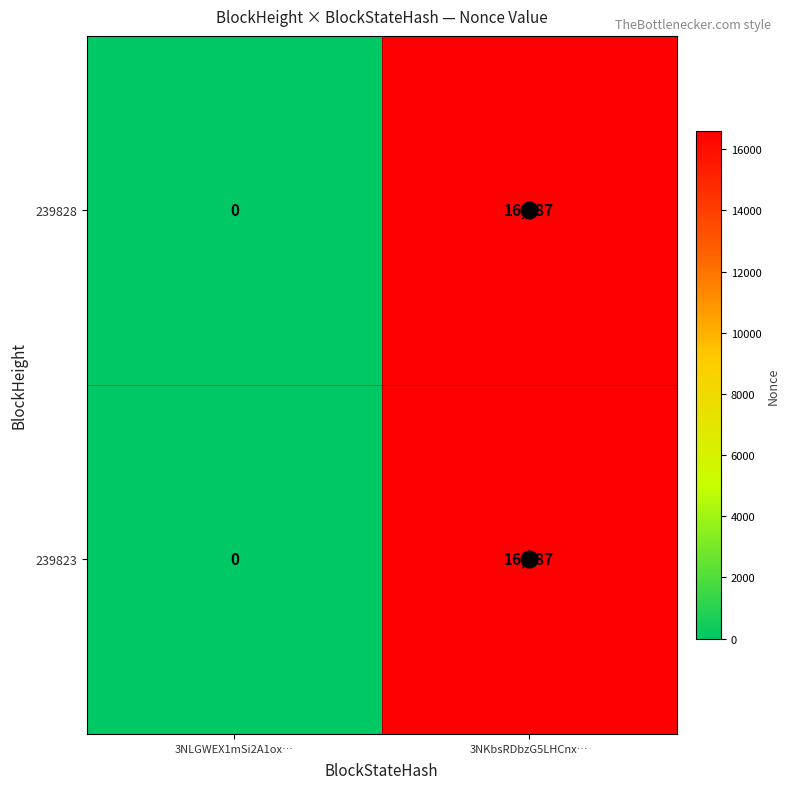

What is the total value across all series at 3NKbsRDbzG5LHCnx…?

33174